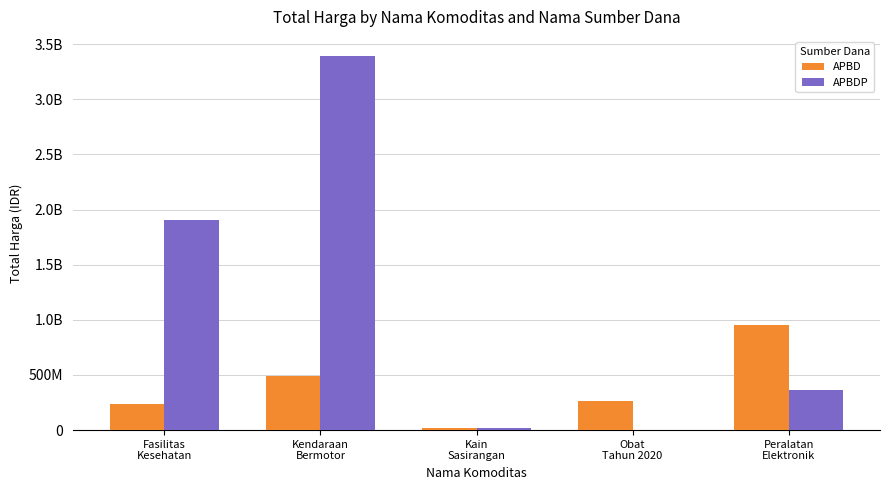

What is the difference between the APBDP values at Obat
Tahun 2020 and Fasilitas
Kesehatan?

1903667940